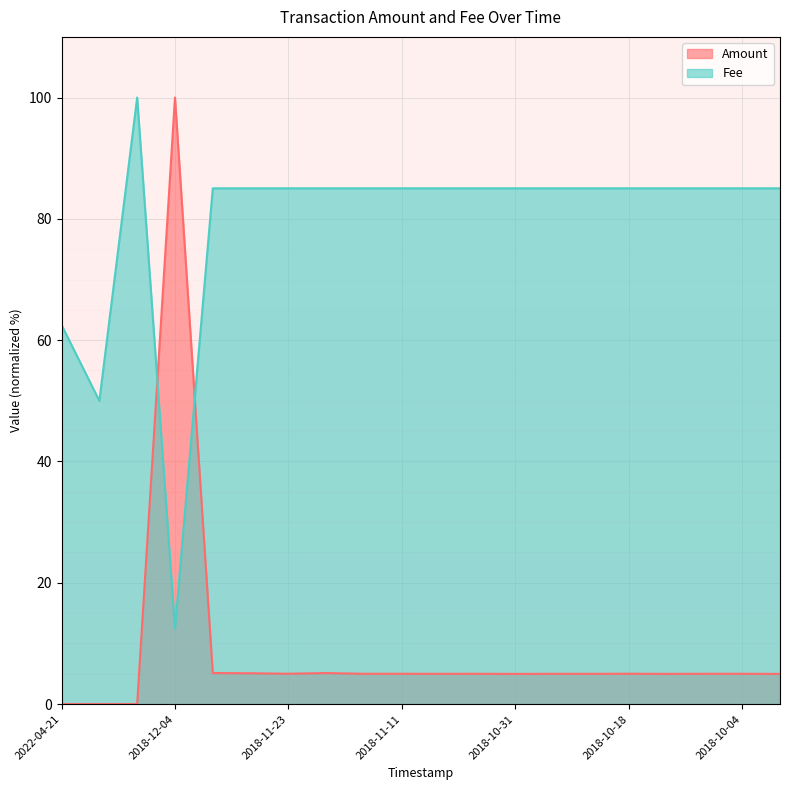

At which category does Amount reach its first local peak?

2018-12-04